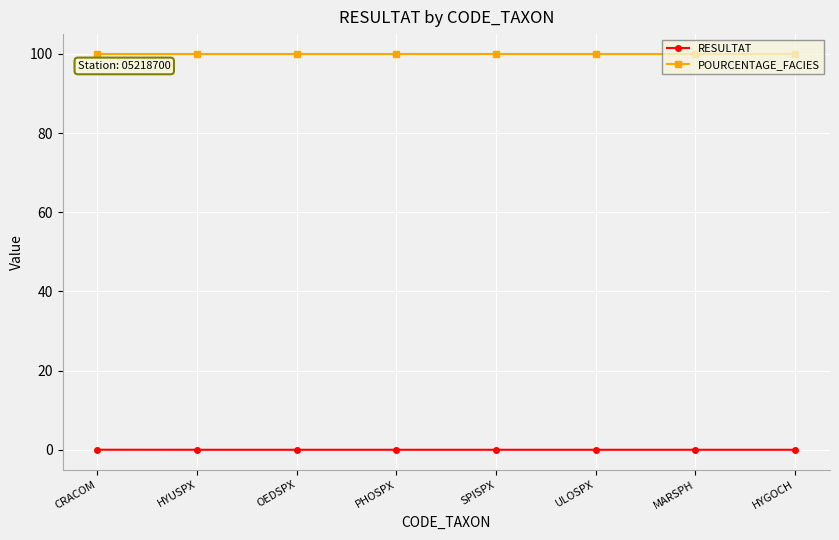

True or false: RESULTAT and POURCENTAGE_FACIES intersect in this chart.

False